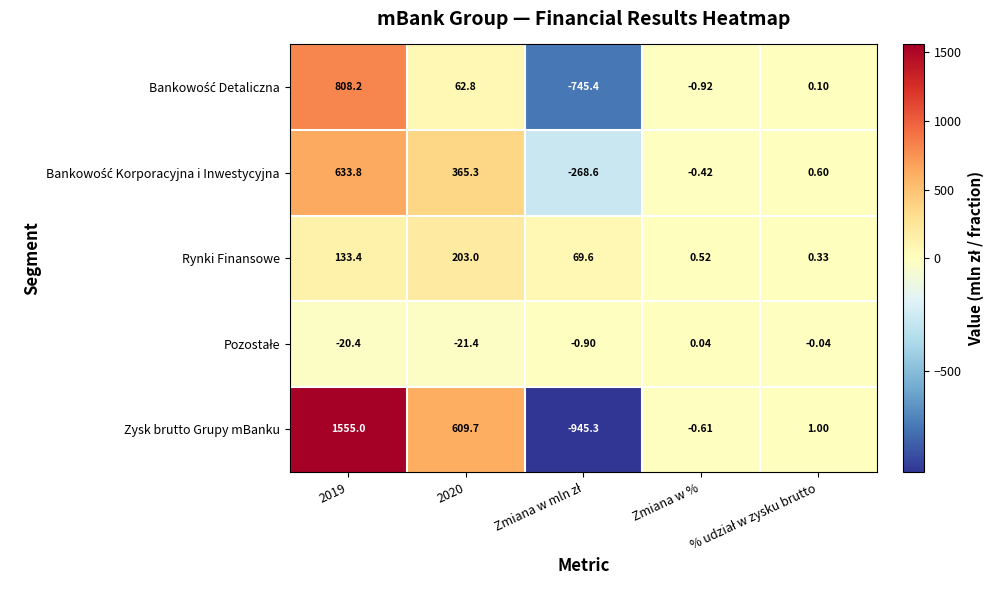

Which series has the widest spread of values?

Zysk brutto Grupy mBanku